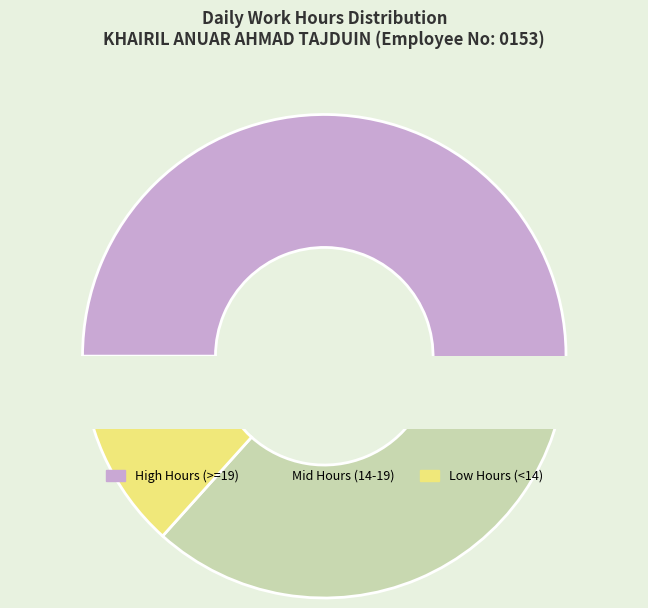

Is there a majority slice in this chart?

No